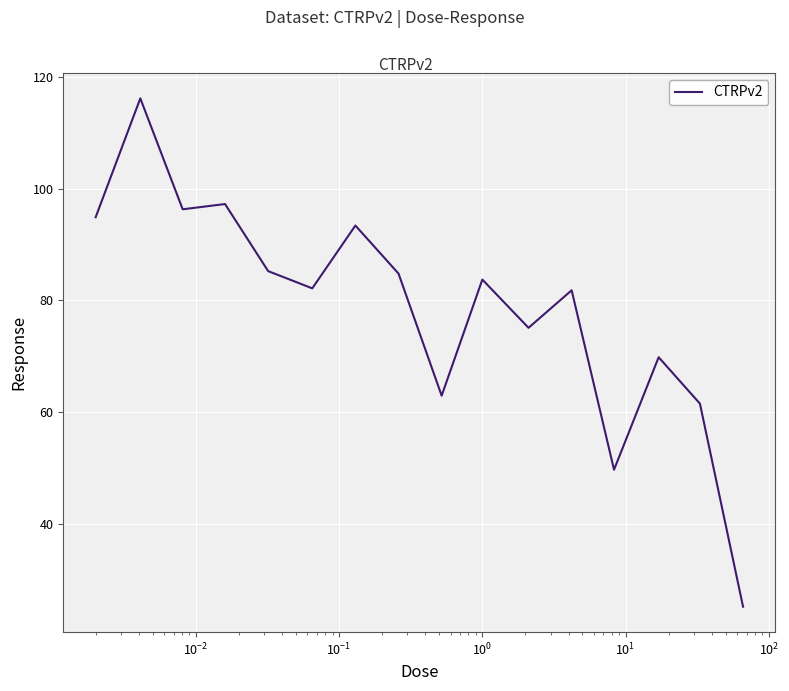

What is the maximum value shown in the chart?

116.2